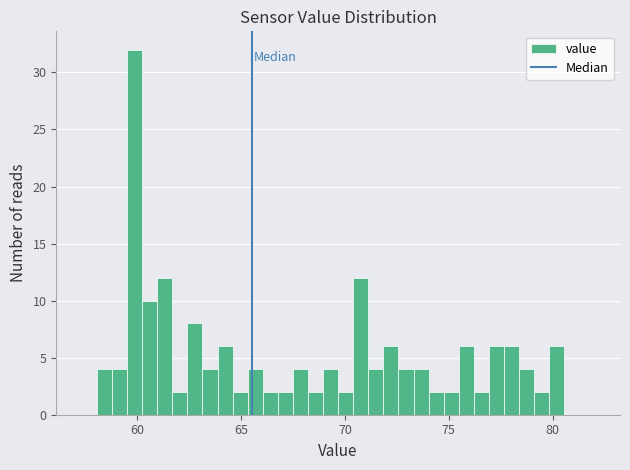

Read against the x-axis, roughly where is the centre of the tallest bar?

60.0